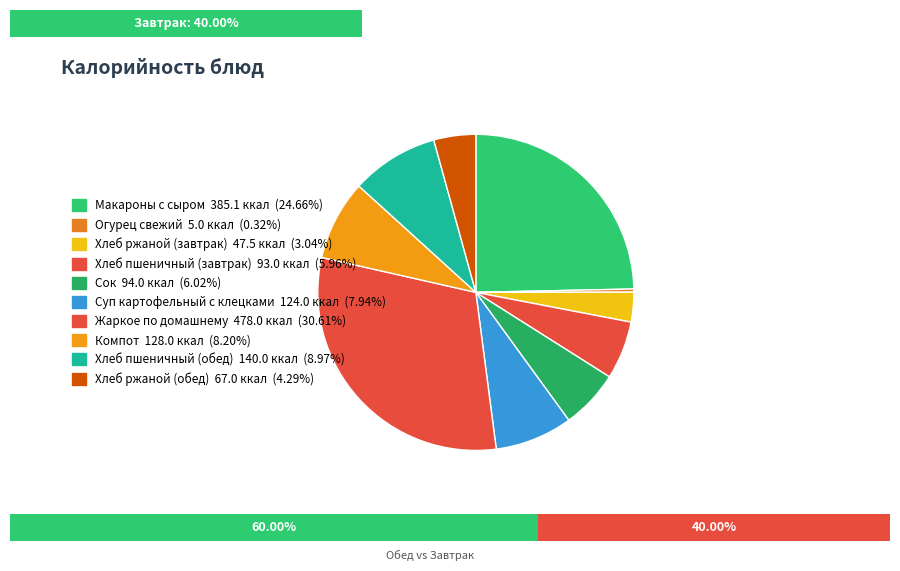

What is the change in value from Хлеб ржаной (завтрак) to Сок?

+46.5